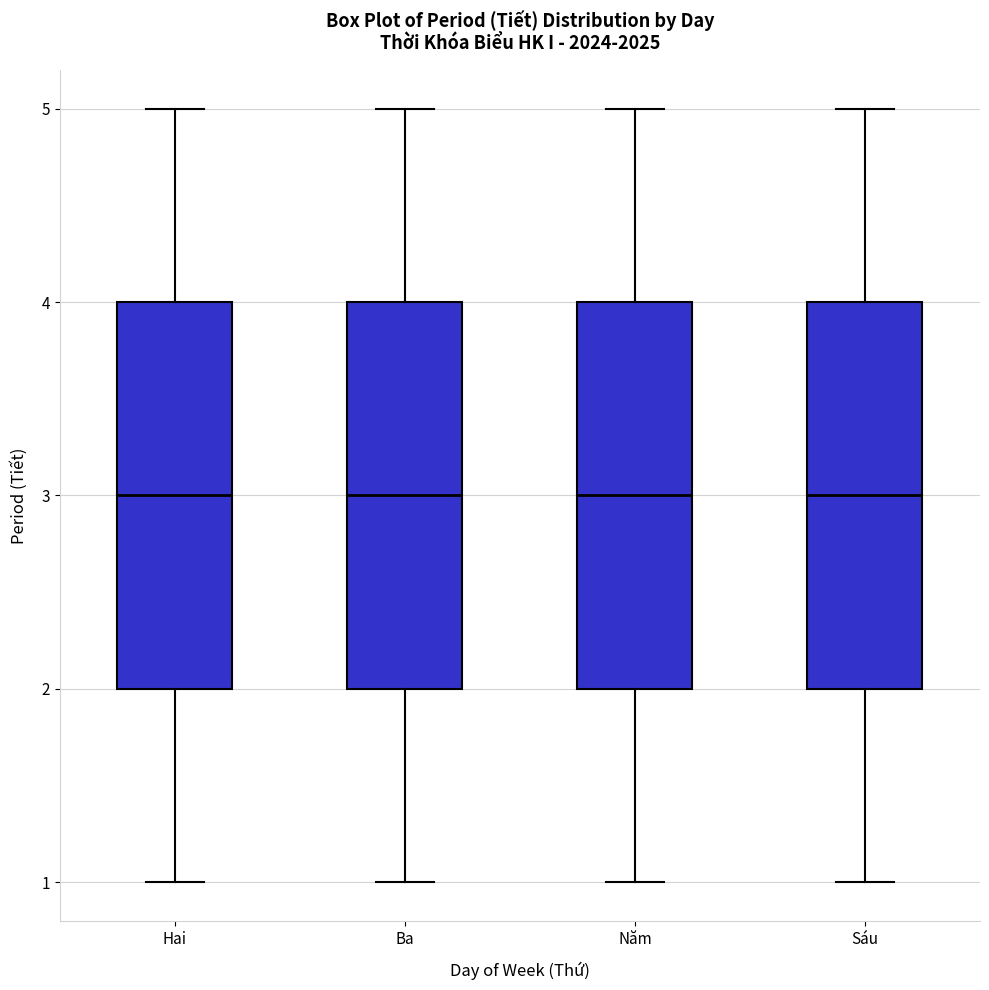

Where is the lower edge of the box for Sáu on the y-axis? The values are not printed on the chart, so give them approximately, as read against the axis.

2